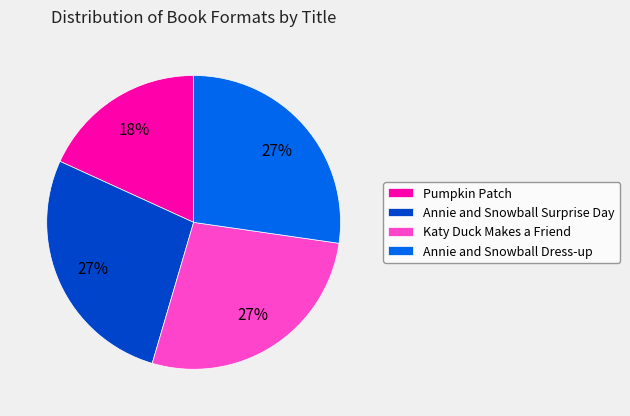

Which slice is the smallest?

Pumpkin Patch